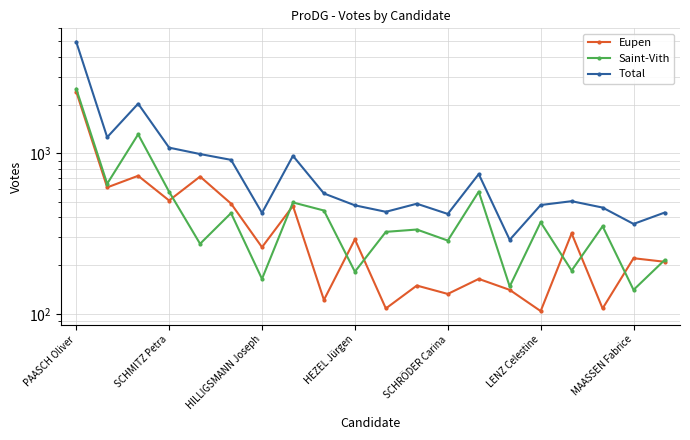

The value of Total at 10 is 754. True or false?

False